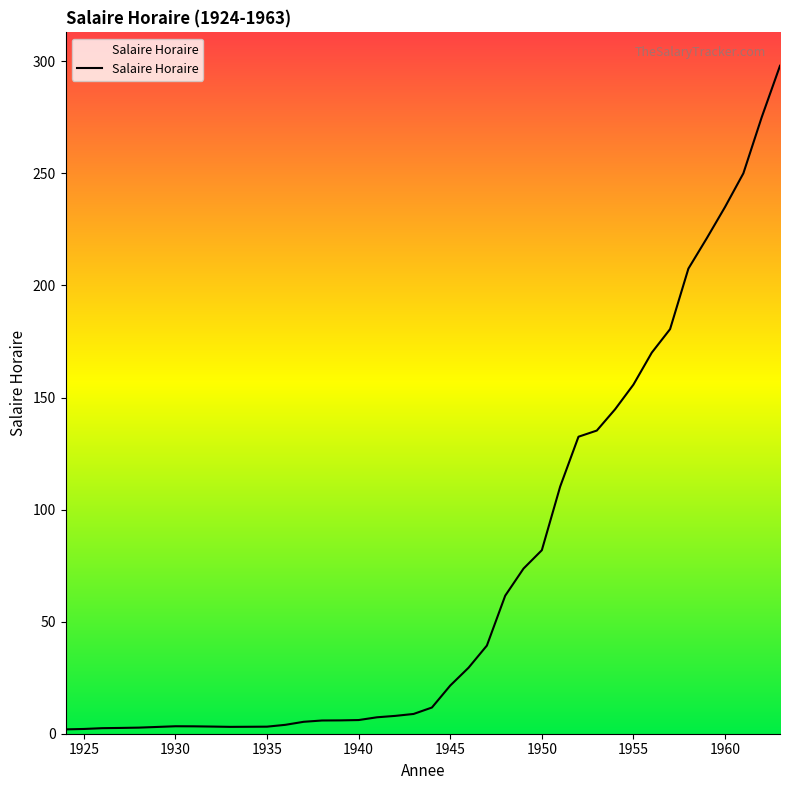

What is the difference between the maximum and minimum values?

296.1